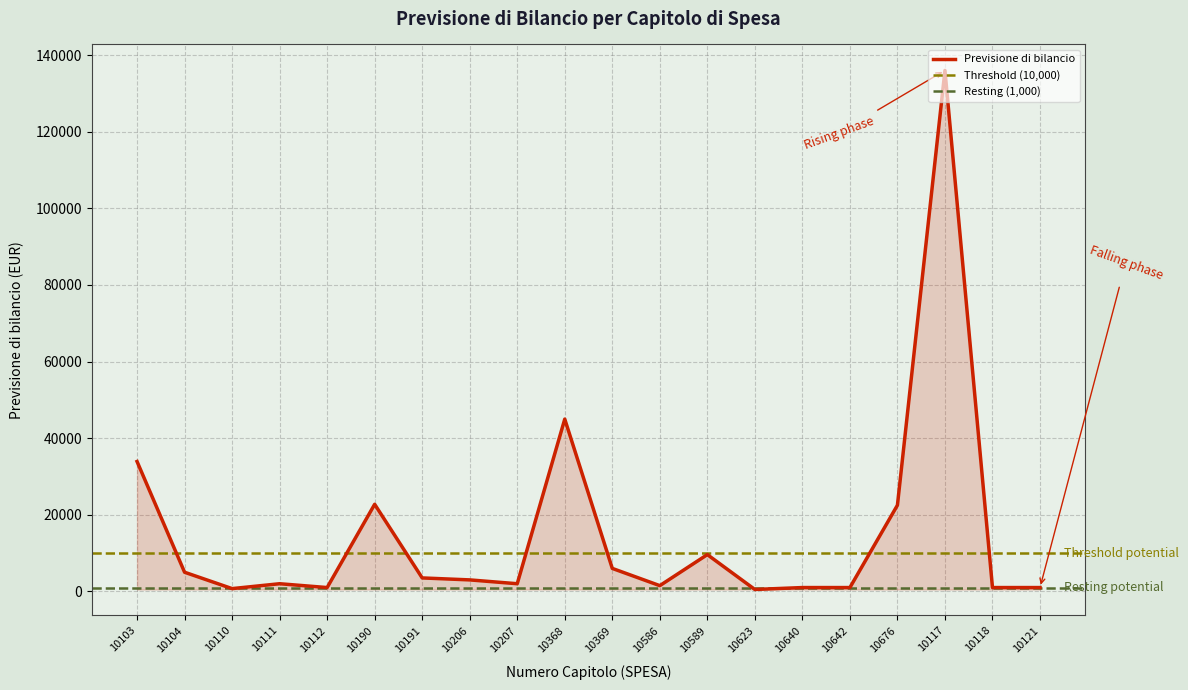

What is the smallest value displayed?

500.0